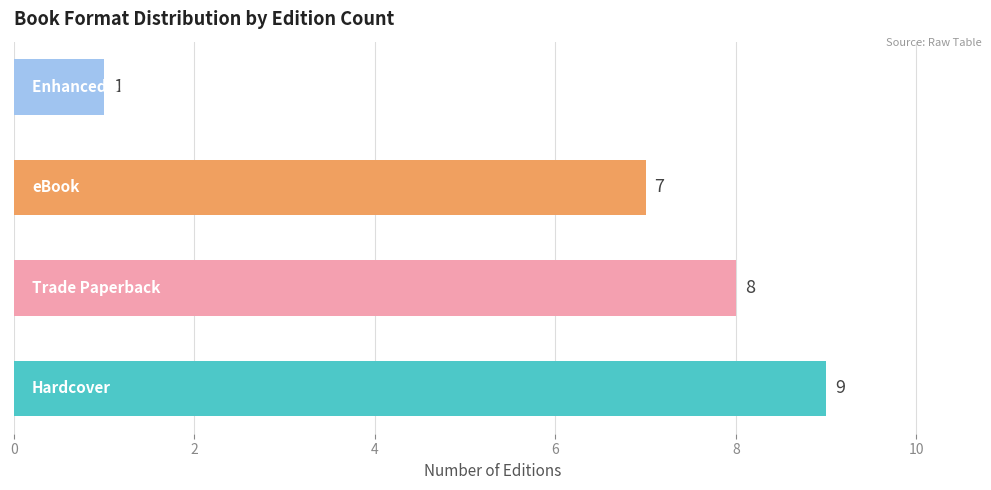

The chart shows a value of 5 at Bunnicula Meets Edgar Allan Crow. True or false?

False